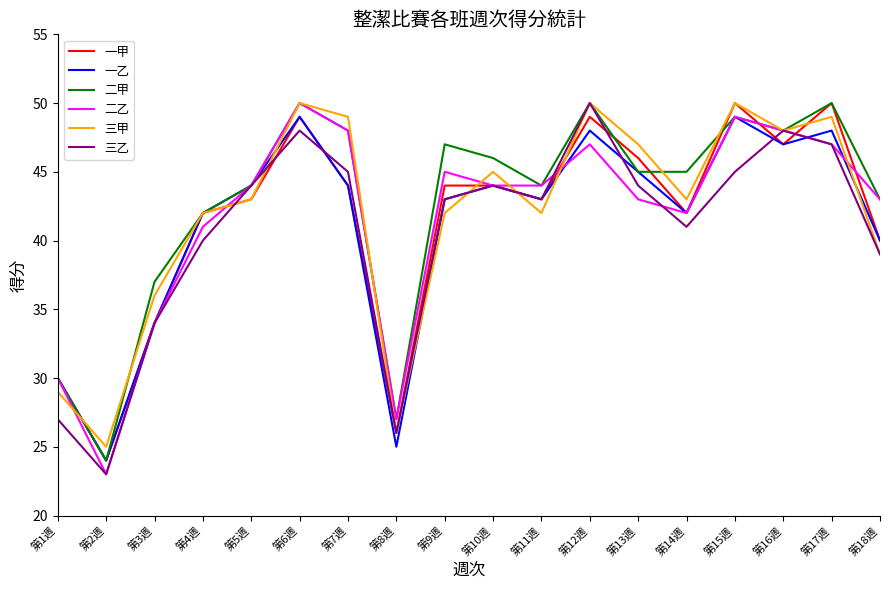

What are all the series names shown in the legend?

一甲, 一乙, 二甲, 二乙, 三甲, 三乙